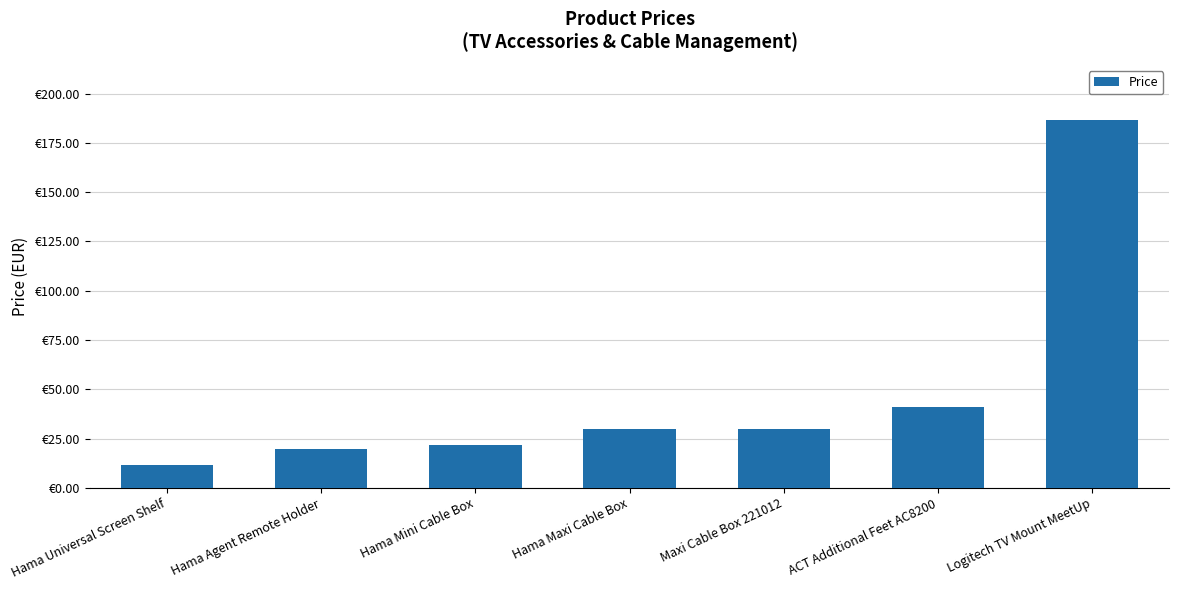

List the labels in order of value, smallest first.

Hama Universal Screen Shelf, Hama Agent Remote Holder, Hama Mini Cable Box, Hama Maxi Cable Box, Maxi Cable Box 221012, ACT Additional Feet AC8200, Logitech TV Mount MeetUp